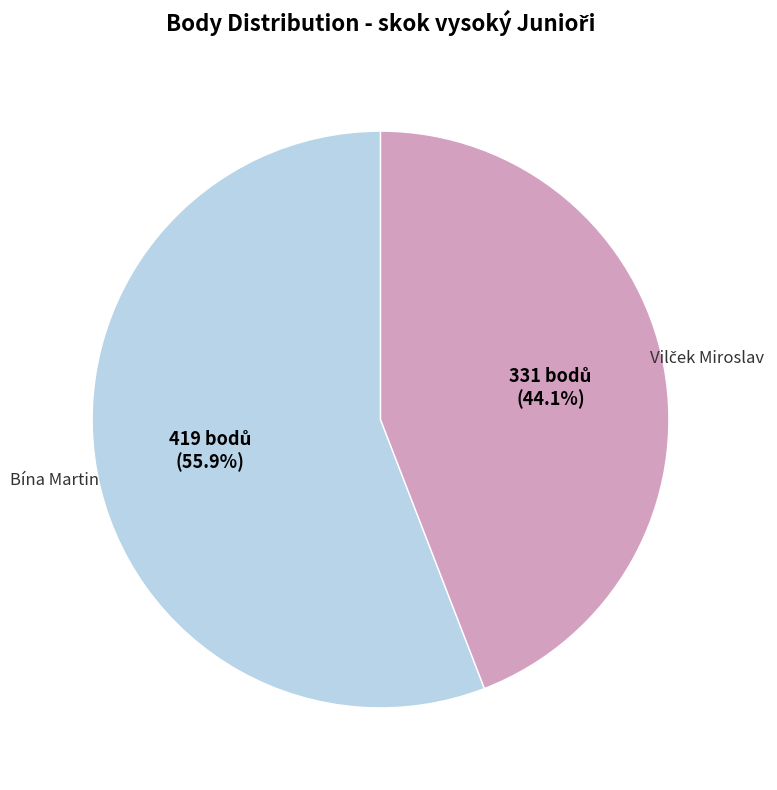

Is there any slice that represents more than half of the pie?

Yes